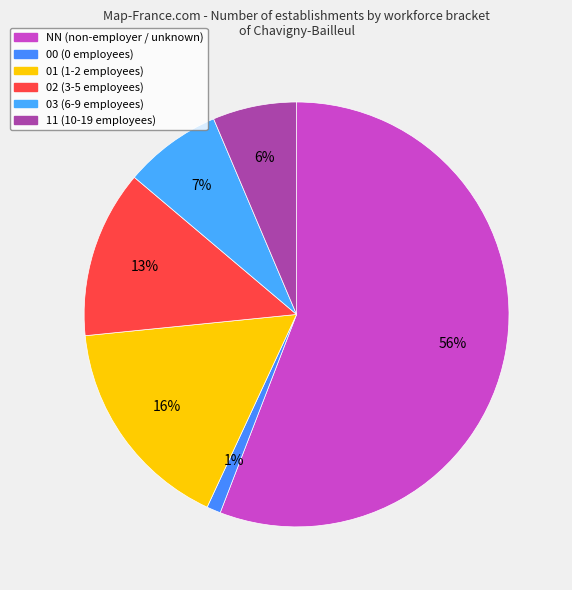

Rank the categories by value from lowest to highest.

00, 11, 03, 02, 01, NN